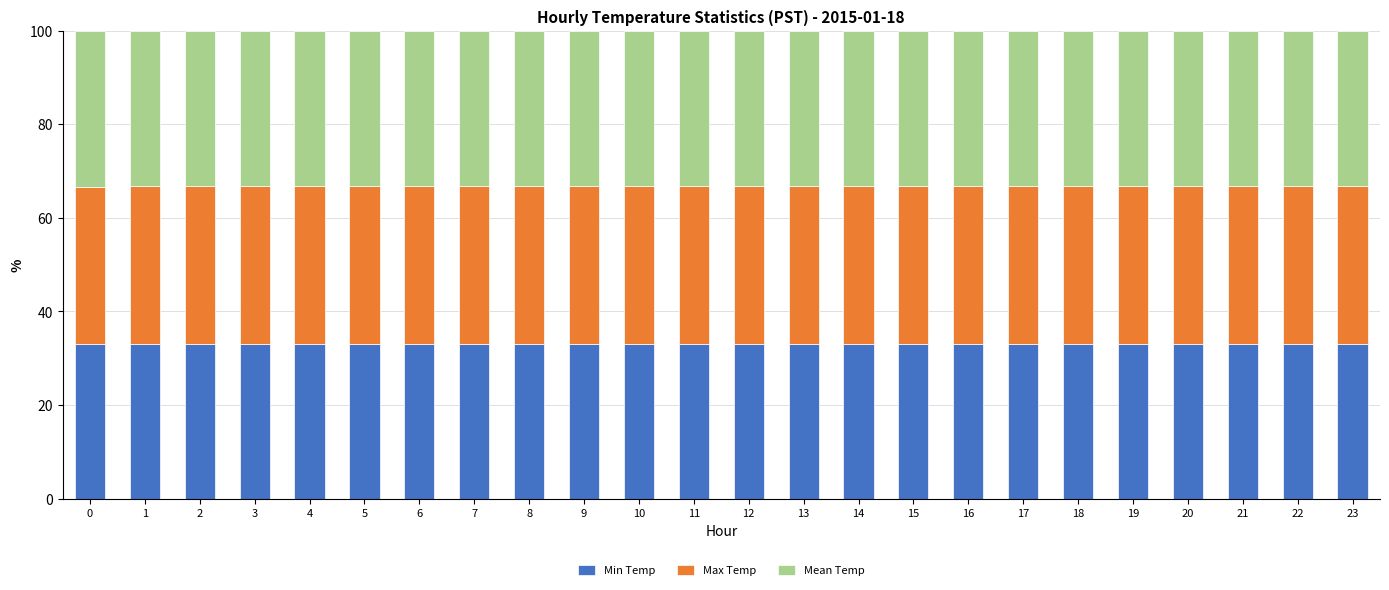

What are all the series names shown in the legend?

Min Temp, Max Temp, Mean Temp